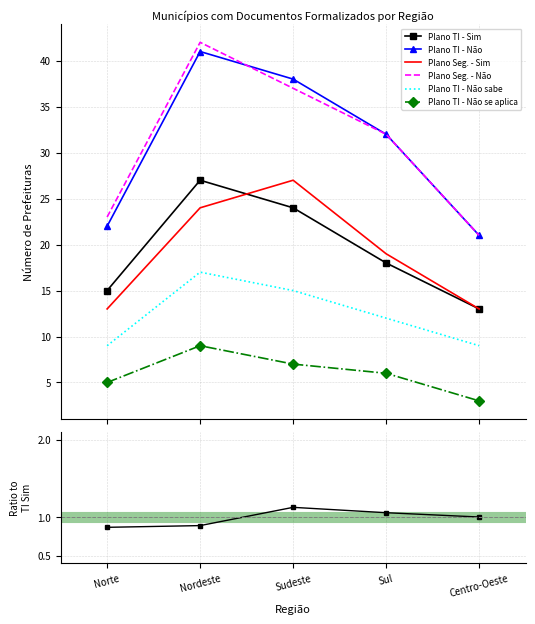

Read the Plano TI - Não sabe value at Centro-Oeste.

9